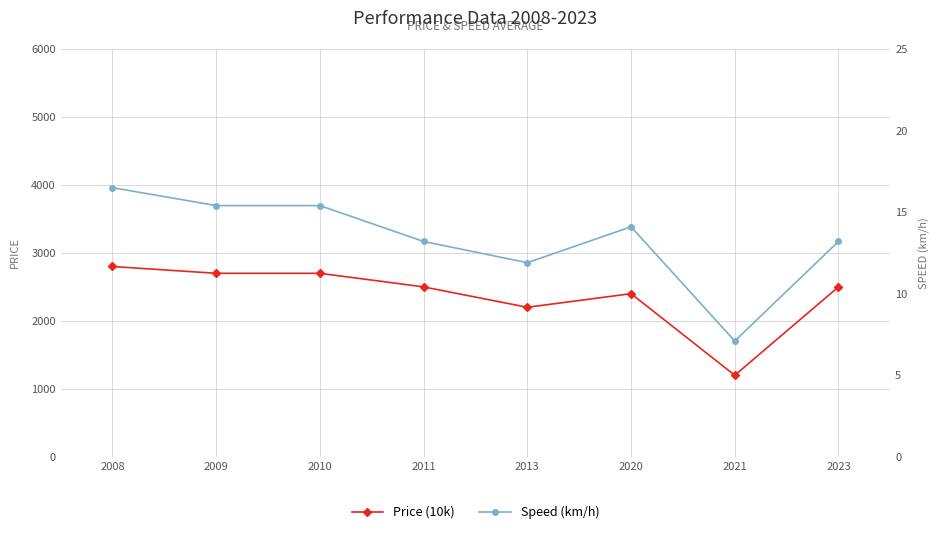

The value of Speed (km/h) at 2013 is 20.0. True or false?

False